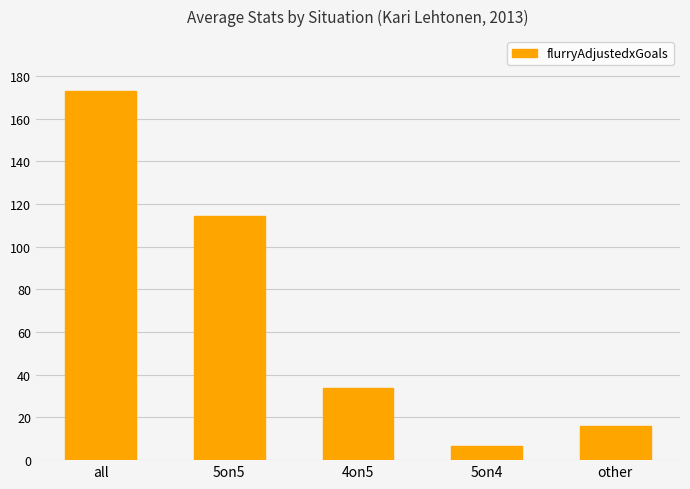

Between other and 5on4, which is larger?

other